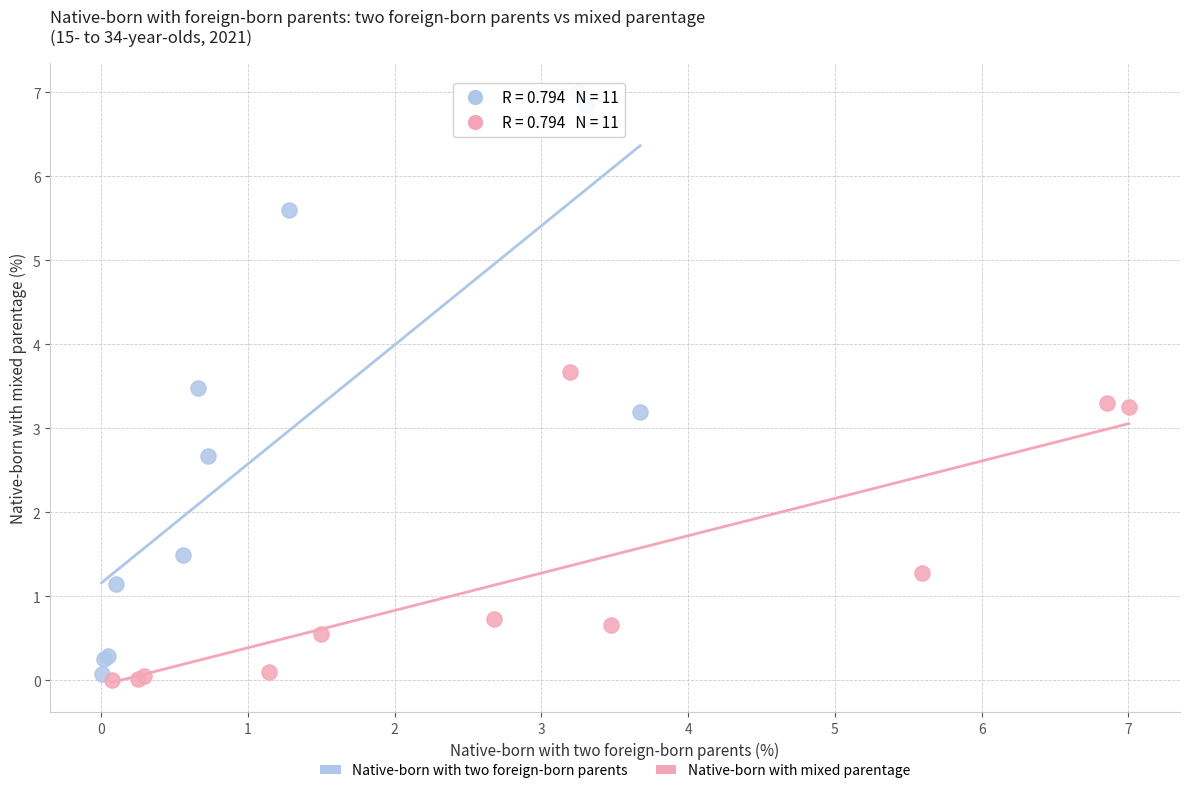

What are all the series names shown in the legend?

Native-born with two foreign-born parents, Native-born with mixed parentage